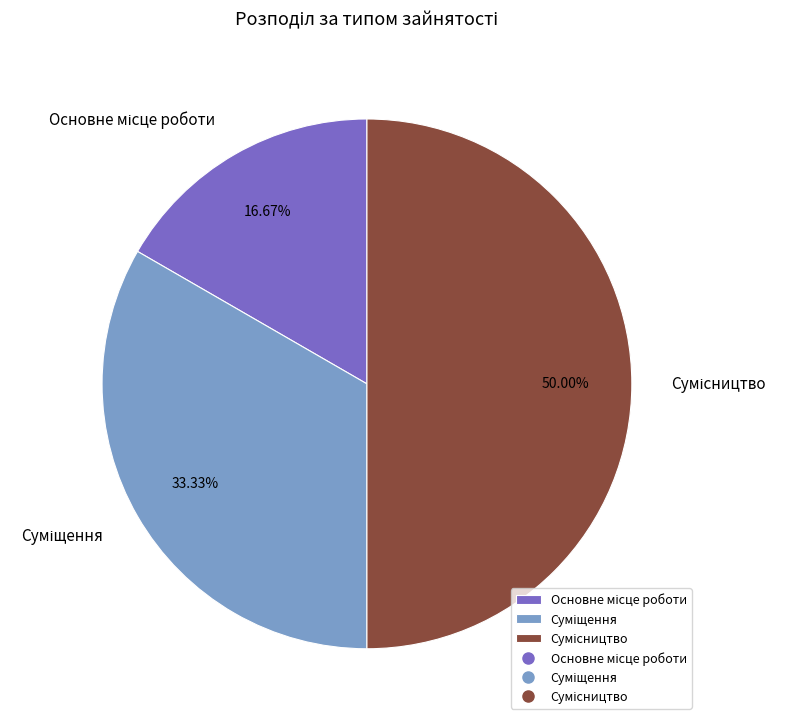

Count the number of slices in the pie.

3